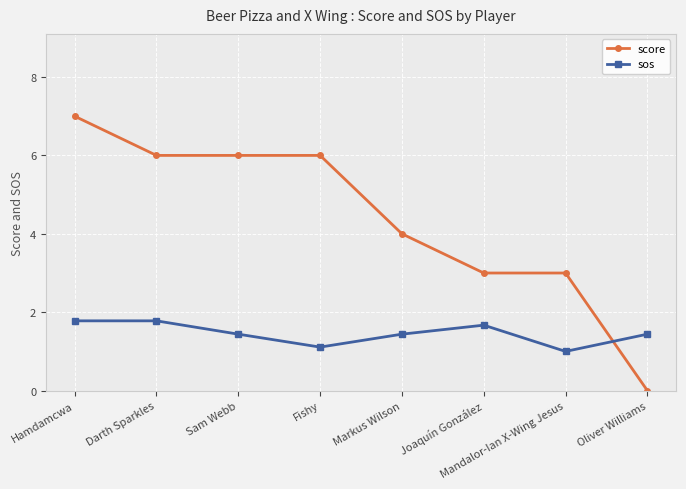

At how many categories does at least one series exceed 2?

7